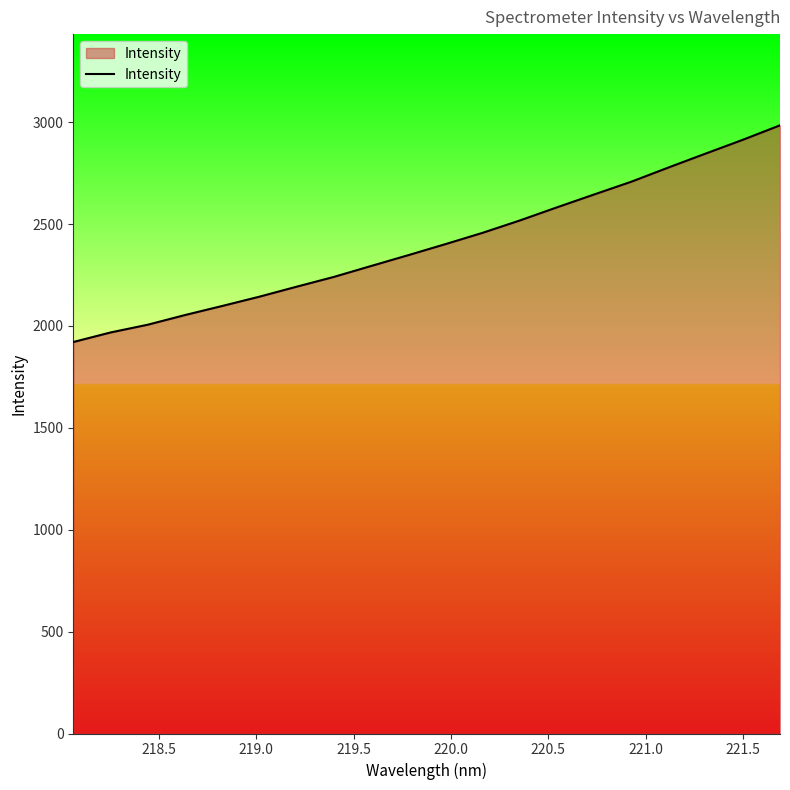

What is the smallest value displayed?

1921.1